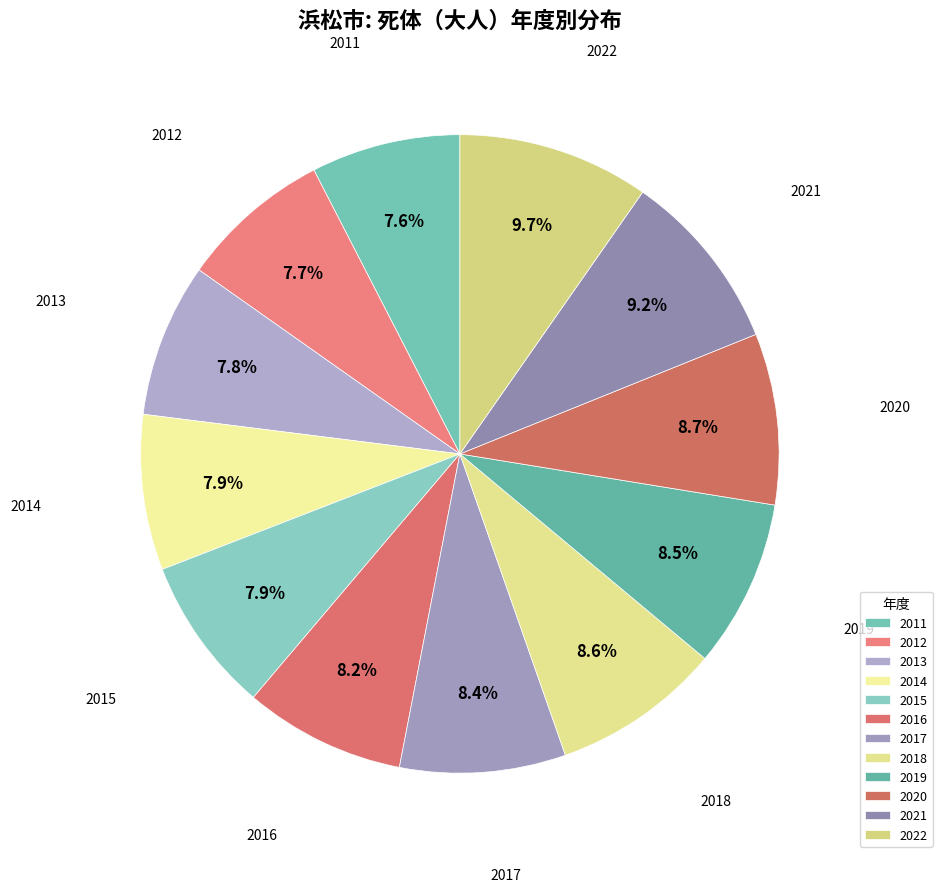

What is the ratio of the value at 2013 to the value at 2019?

0.9